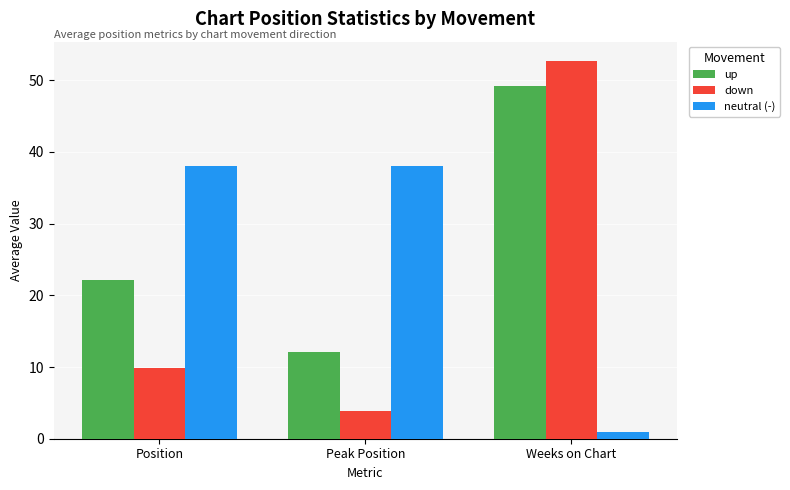

What is the sum of all neutral (-) values?

77.0